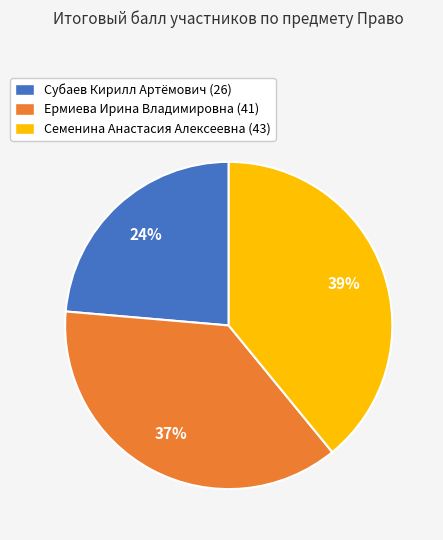

To the nearest percent, what is the combined percentage of Семенина Анастасия Алексеевна and Субаев Кирилл Артёмович?

63%